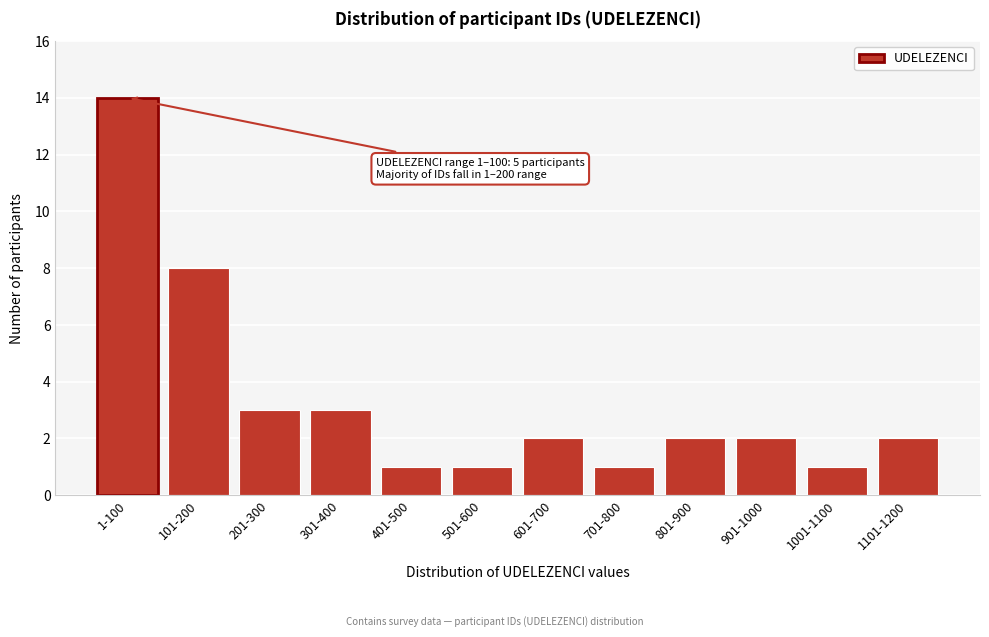

Reading left to right, extract all data points from this chart.

14	8	3	3	1	1	2	1	2	2	1	2